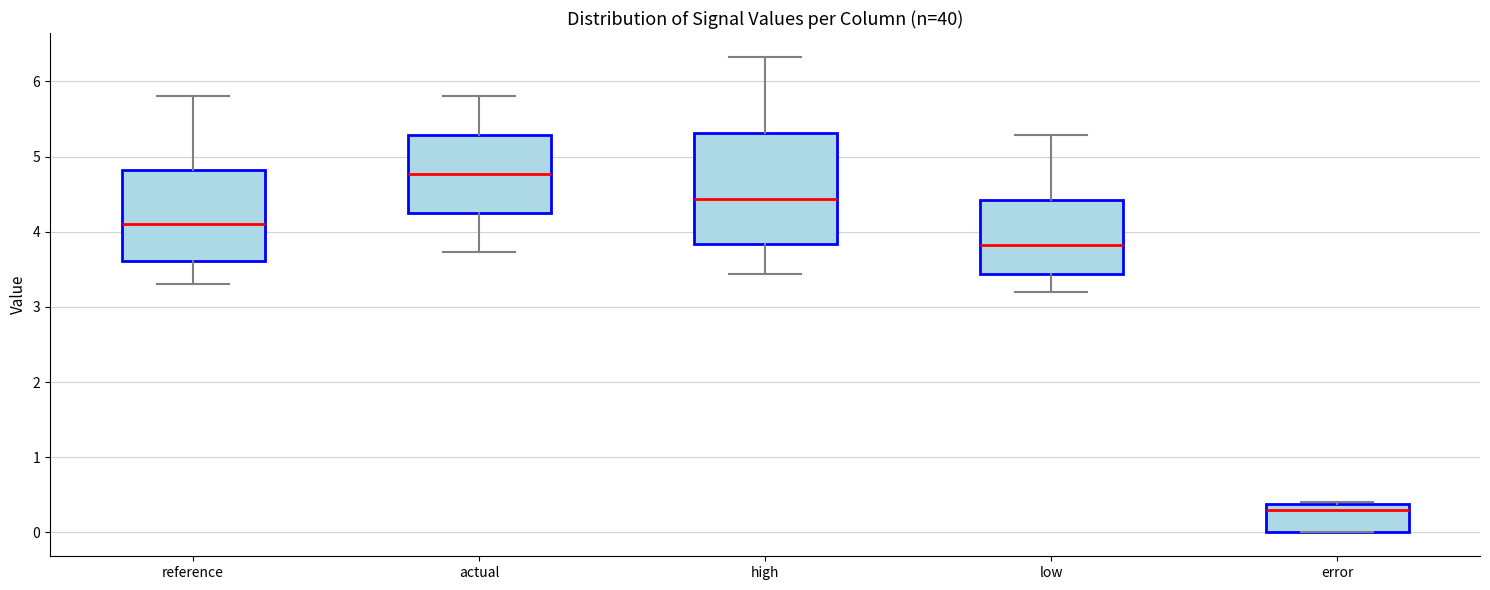

Reading left to right, transcribe this box plot: for each box, give where its median line is, the range the box spans, and where its two whiskers end, as read against the y-axis. The values are not printed on the chart, so give them approximately, as read against the axis.

reference: median 4.1, box 3.6 to 4.8, whiskers 3.3 to 5.8
actual: median 4.8, box 4.2 to 5.3, whiskers 3.7 to 5.8
high: median 4.4, box 3.8 to 5.3, whiskers 3.4 to 6.3
low: median 3.8, box 3.4 to 4.4, whiskers 3.2 to 5.3
error: median 0.3, box 0.0 to 0.4, whiskers 0.0 to 0.4